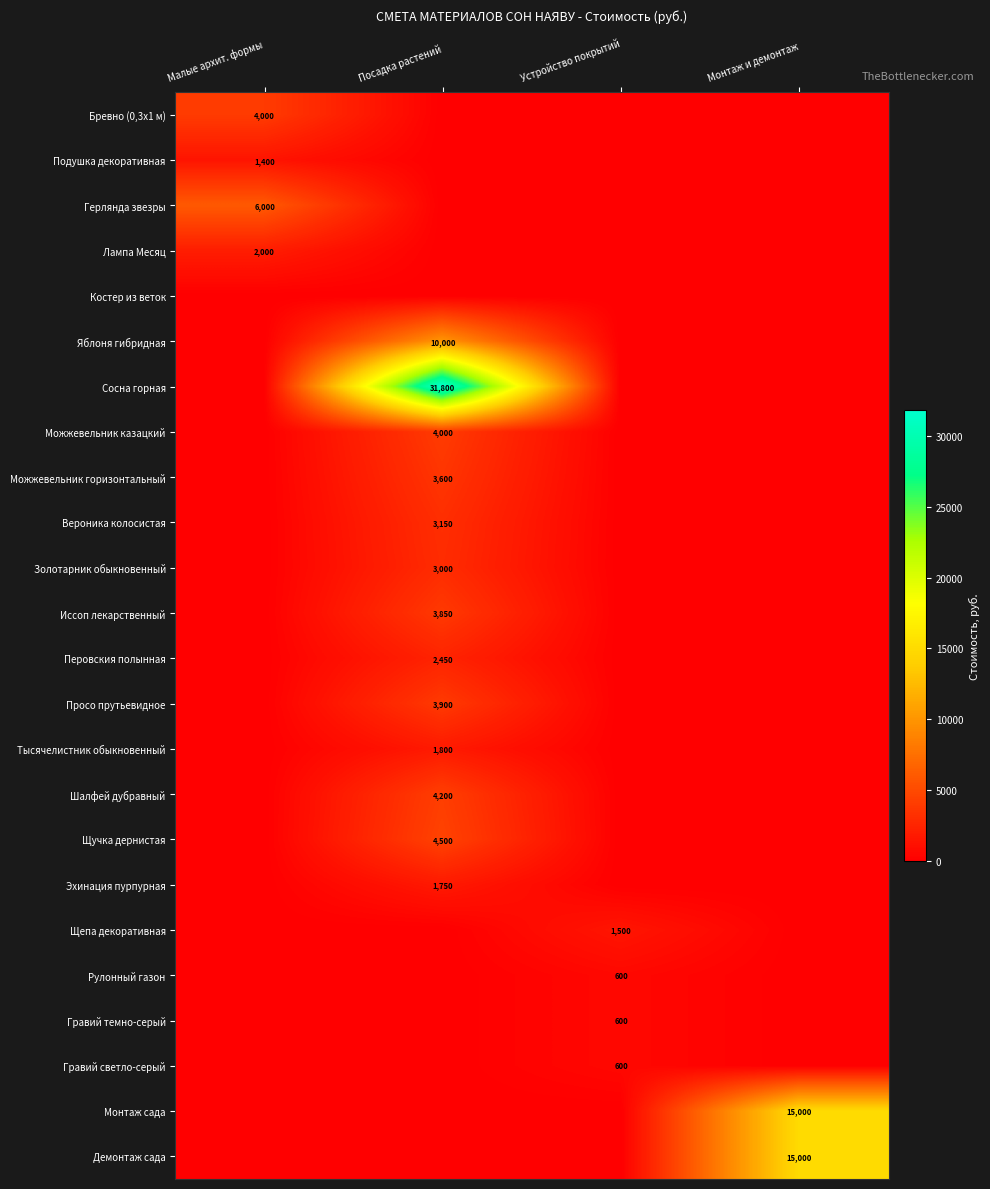

The value of Иссоп лекарственный at Посадка растений is 3850. True or false?

True